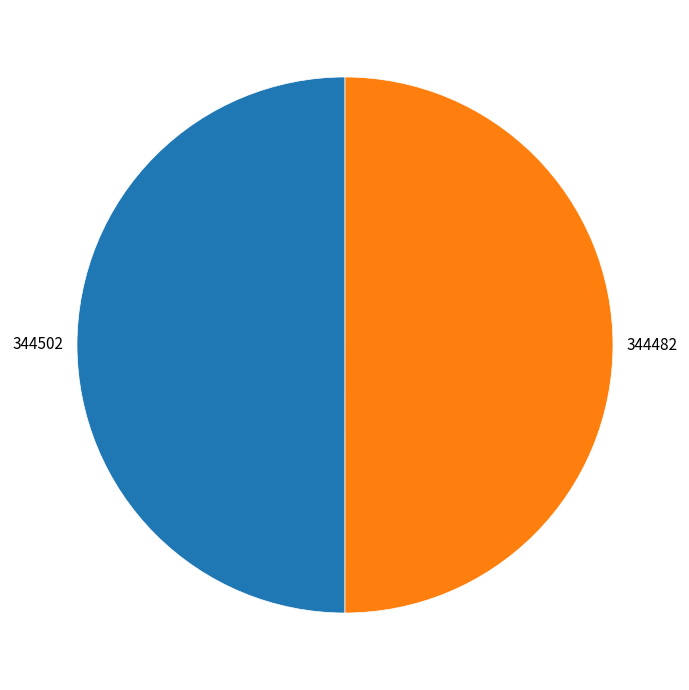

Is the sum of 344482 and 344502 greater than half?

Yes